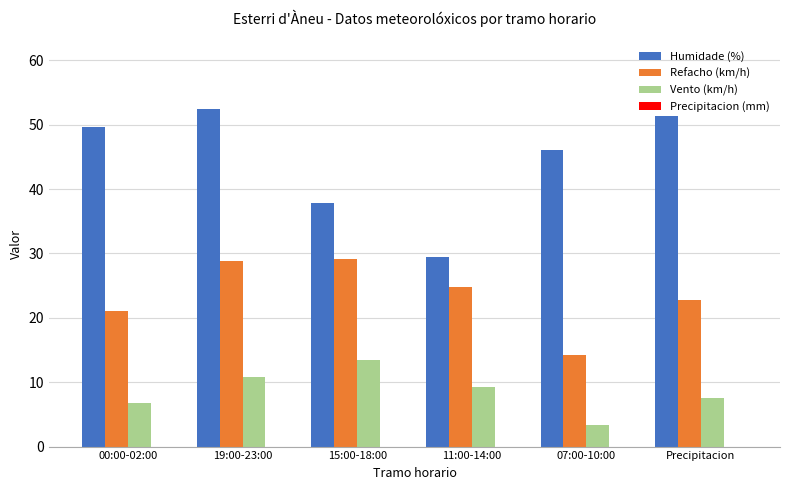

Which series changed the most between 11:00-14:00 and Precipitacion?

Humidade (%)